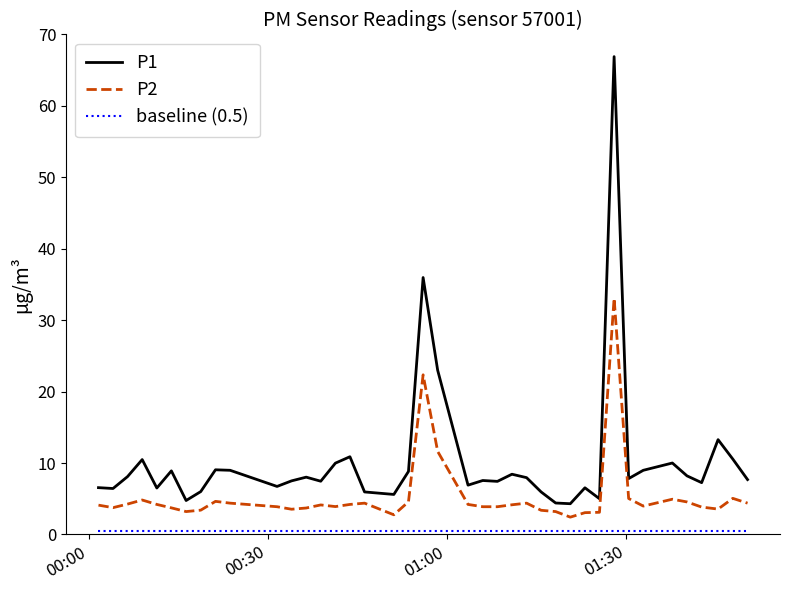

Is this an area chart (filled region under the line)?

No